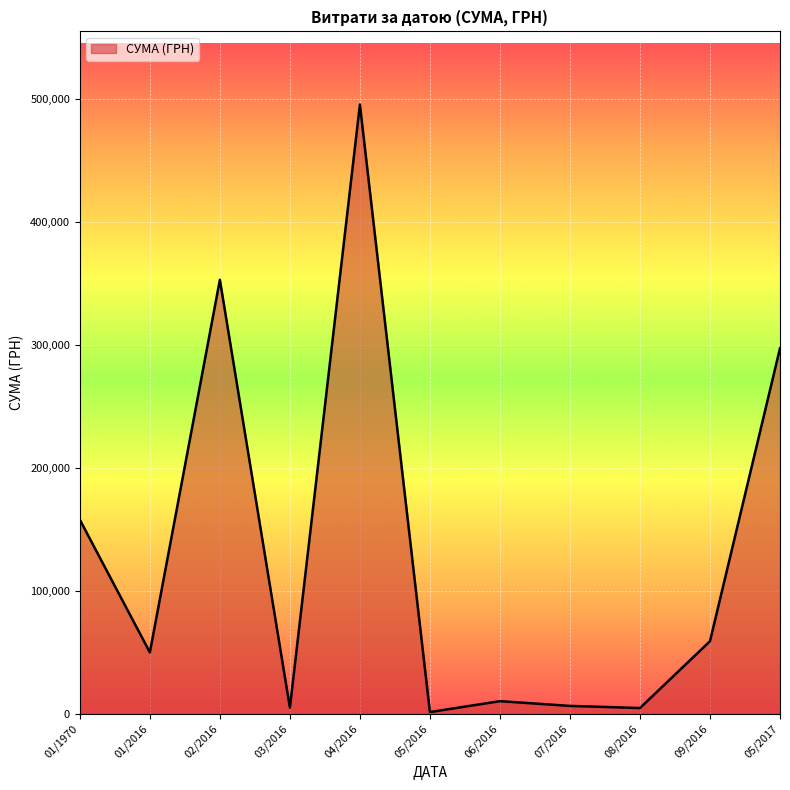

Where is the data nearest to the value 248639?

05/2017